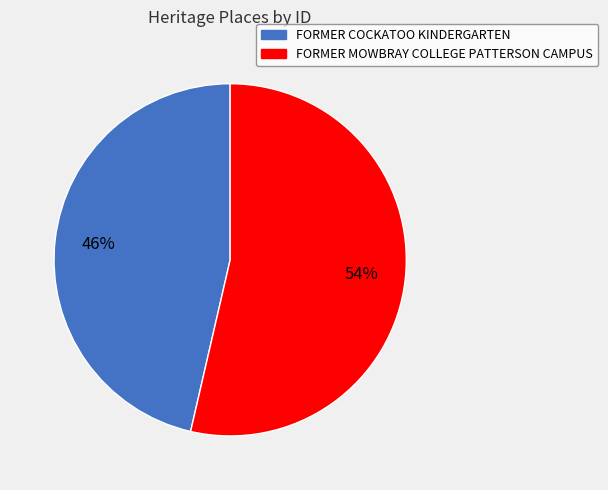

The FORMER MOWBRAY COLLEGE PATTERSON CAMPUS slice represents 63% of the pie. True or false?

False